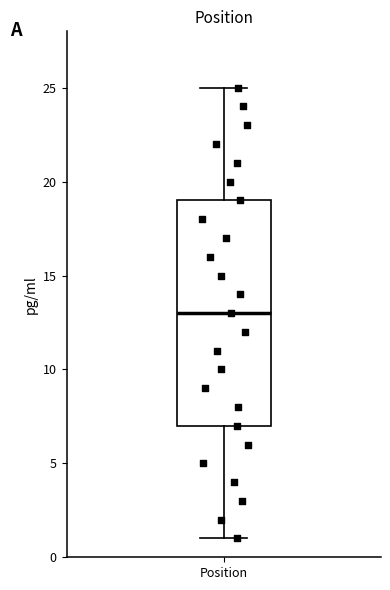

Read this box plot against the y-axis: the position of the median line, the range covered by the box, and the ends of both whiskers. The values are not printed on the chart, so give them approximately, as read against the axis.

median 13, box 7 to 19, whiskers 1 to 25